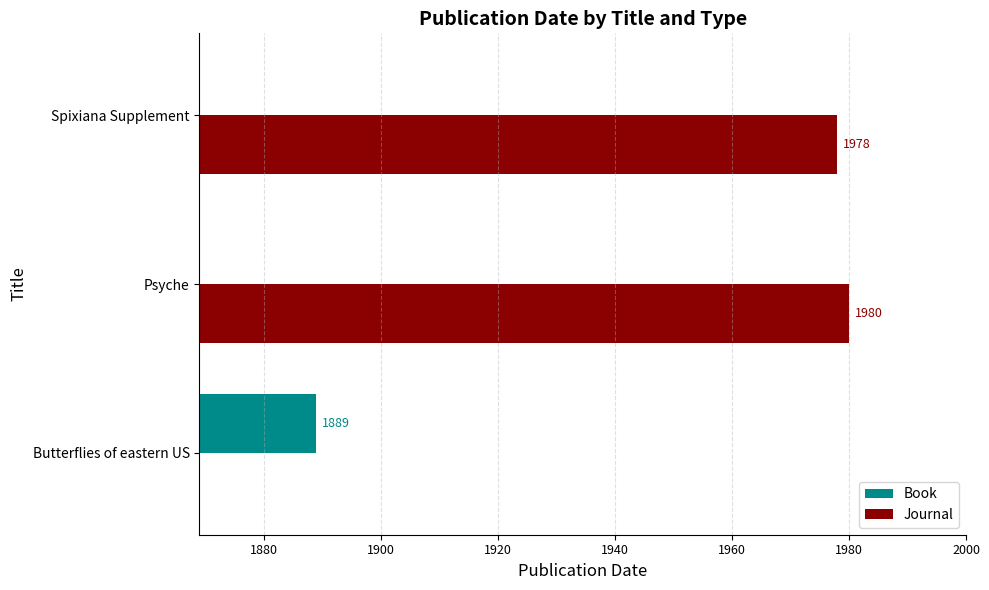

Is the value of Book at Butterflies of eastern US greater than the value of Journal at Spixiana Supplement?

No